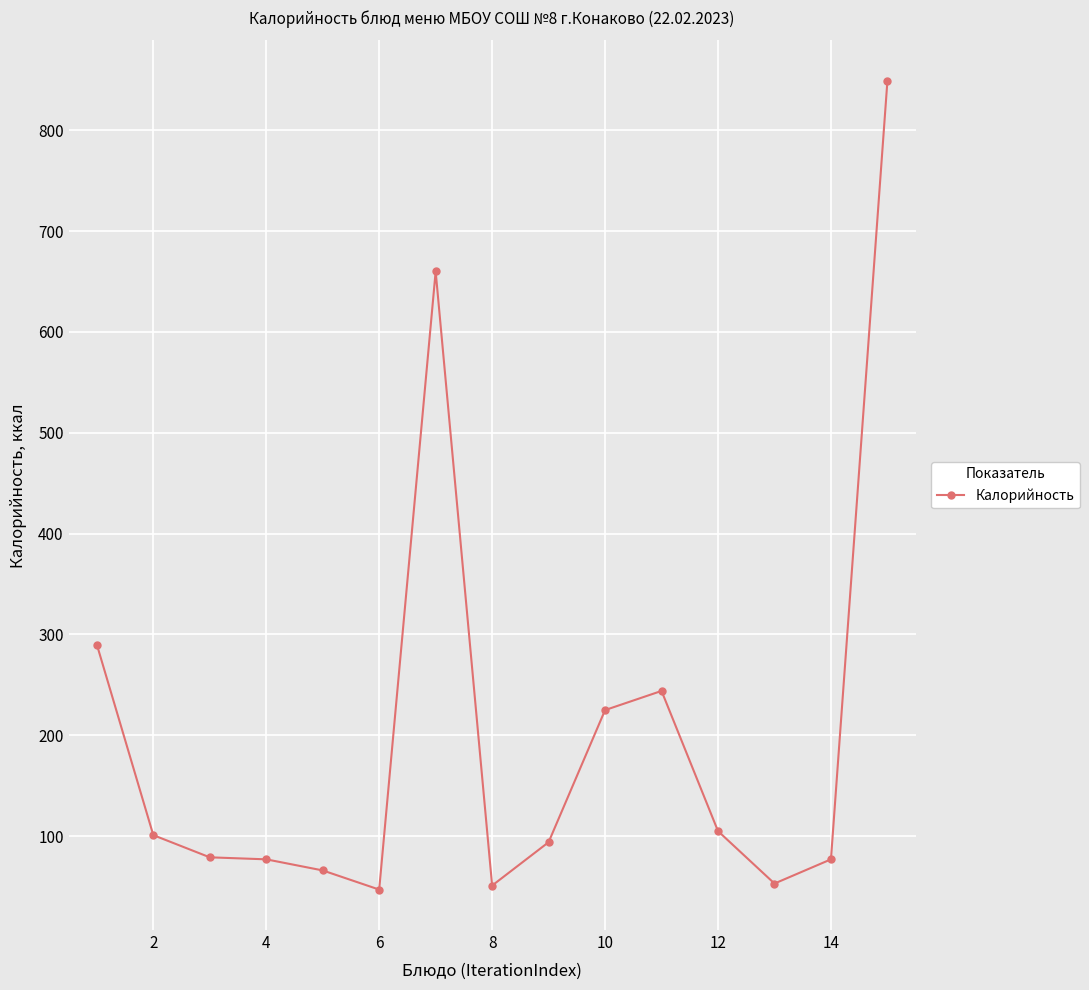

What is the difference between the second highest and minimum values?

613